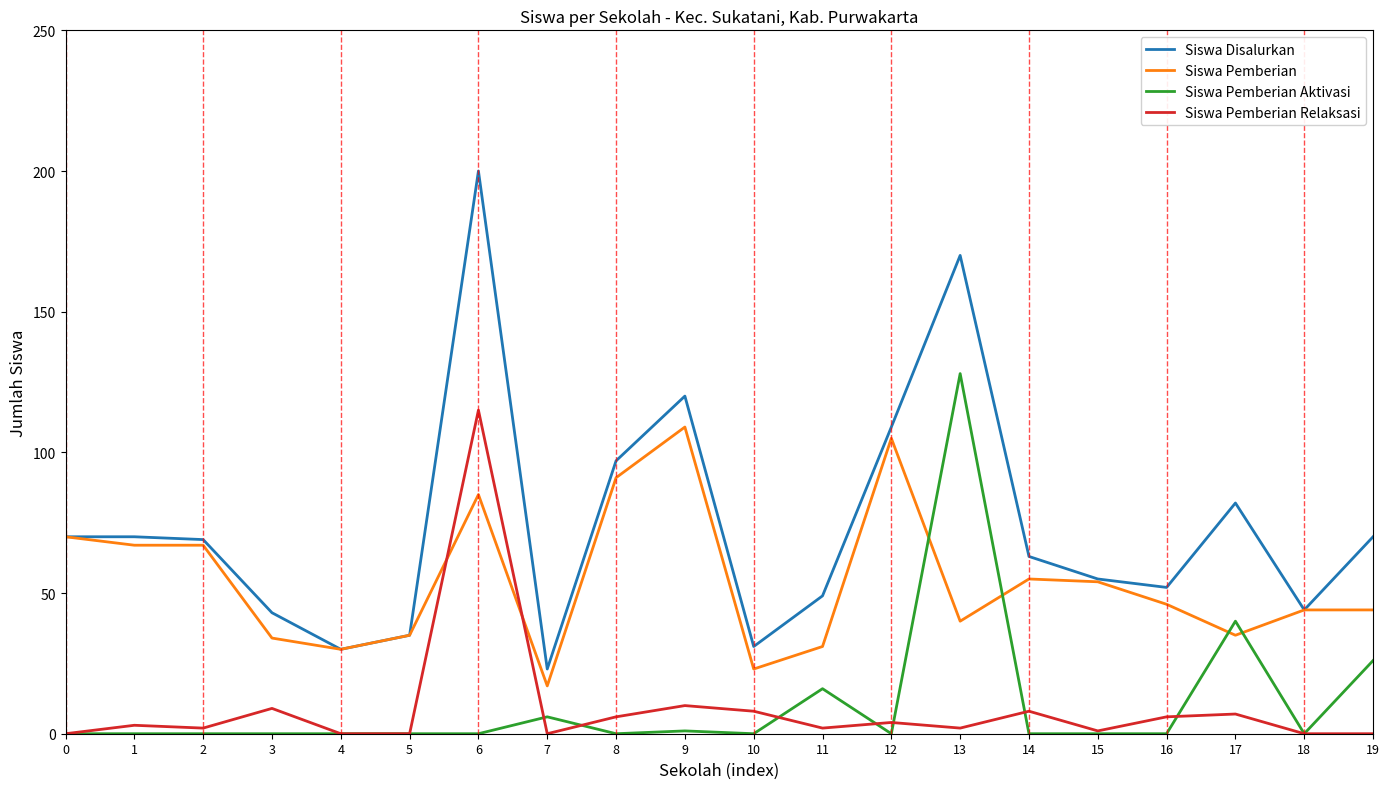

True or false: Siswa Disalurkan and Siswa Pemberian Relaksasi cross at least once.

False